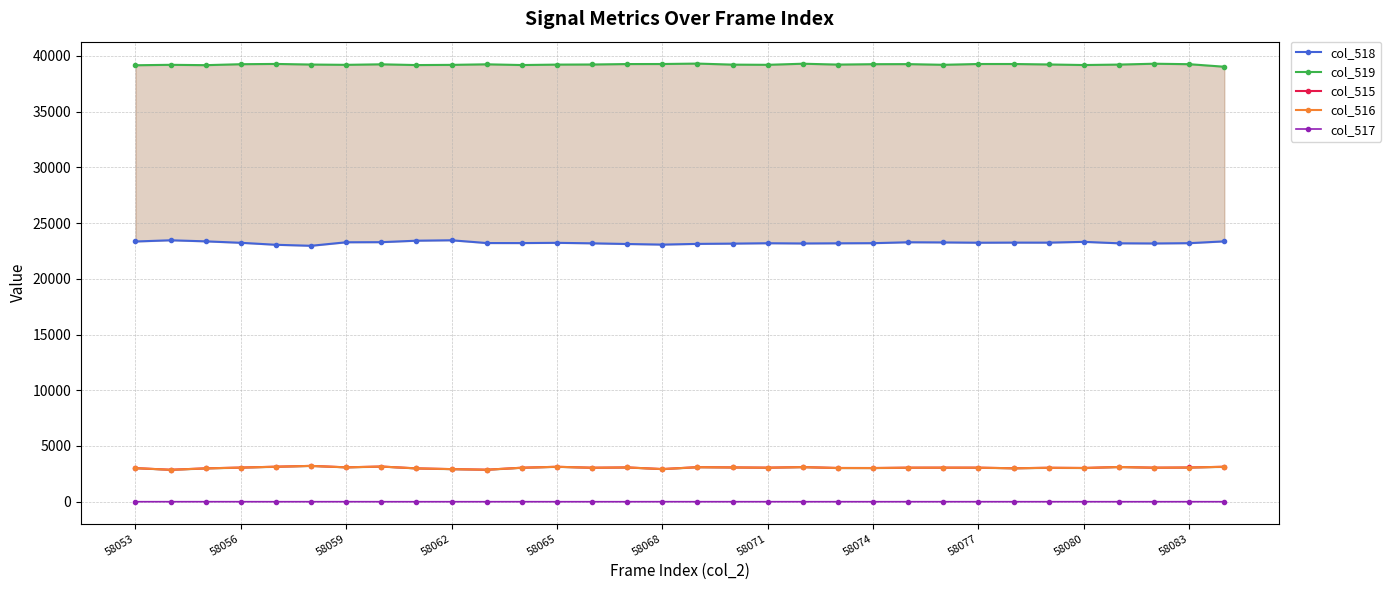

How many categories are shown in the chart?

32